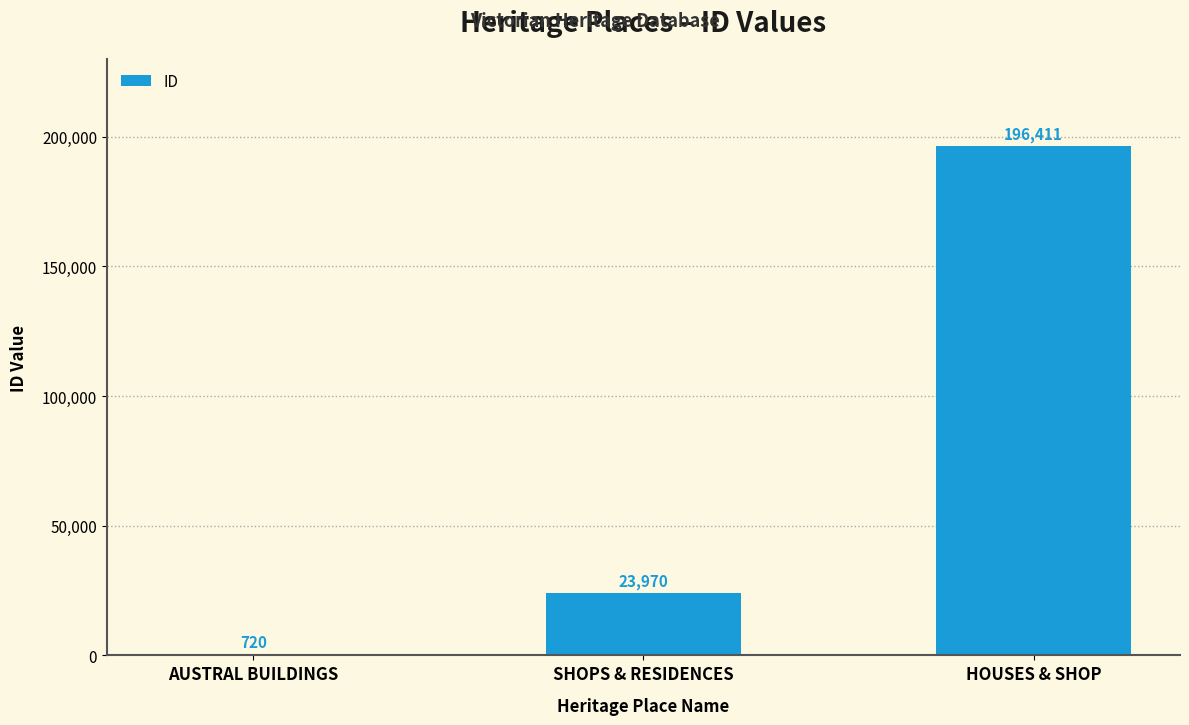

Does the chart contain any negative values?

No